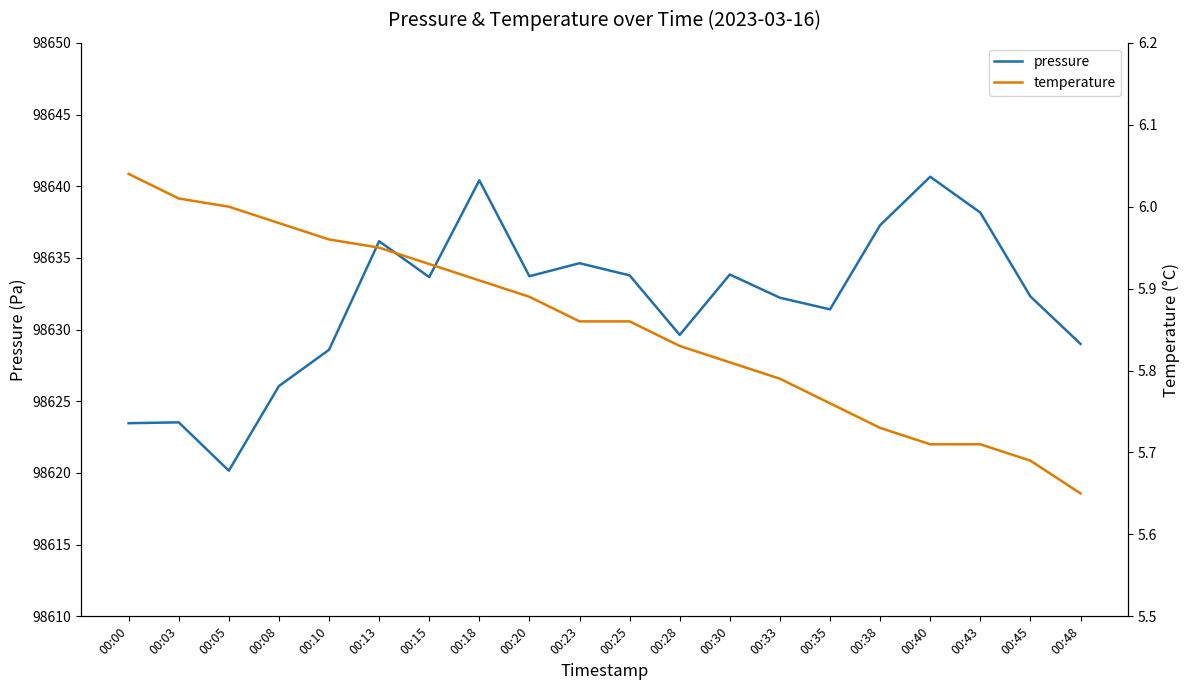

What is the smallest value displayed?

5.7